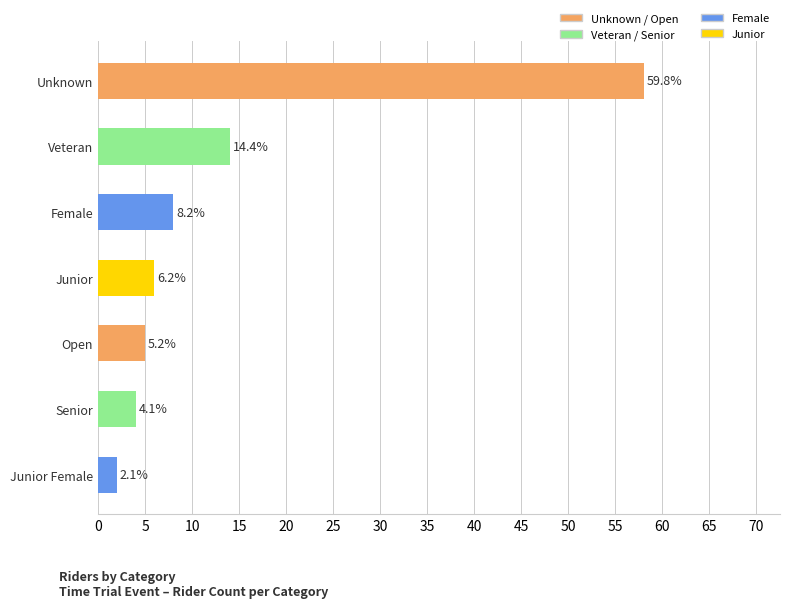

How many bars are there in total?

7